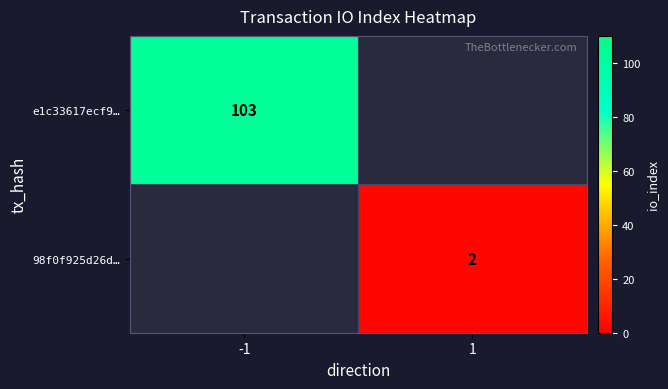

Is it true that e1c33617ecf9… equals 67 at -1?

False